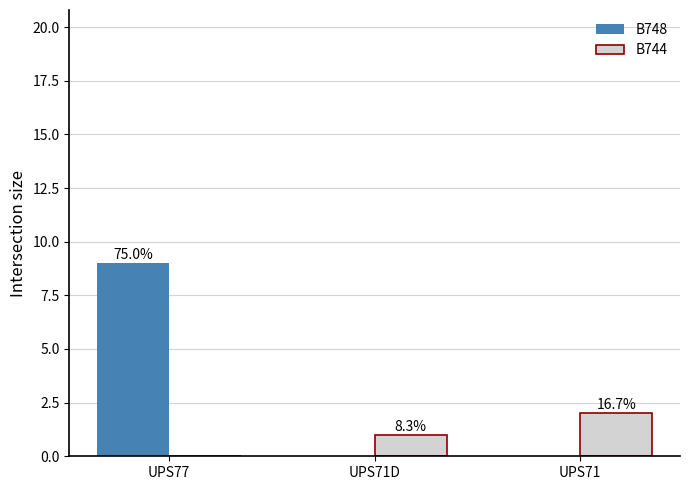

What are all the series names shown in the legend?

B748, B744